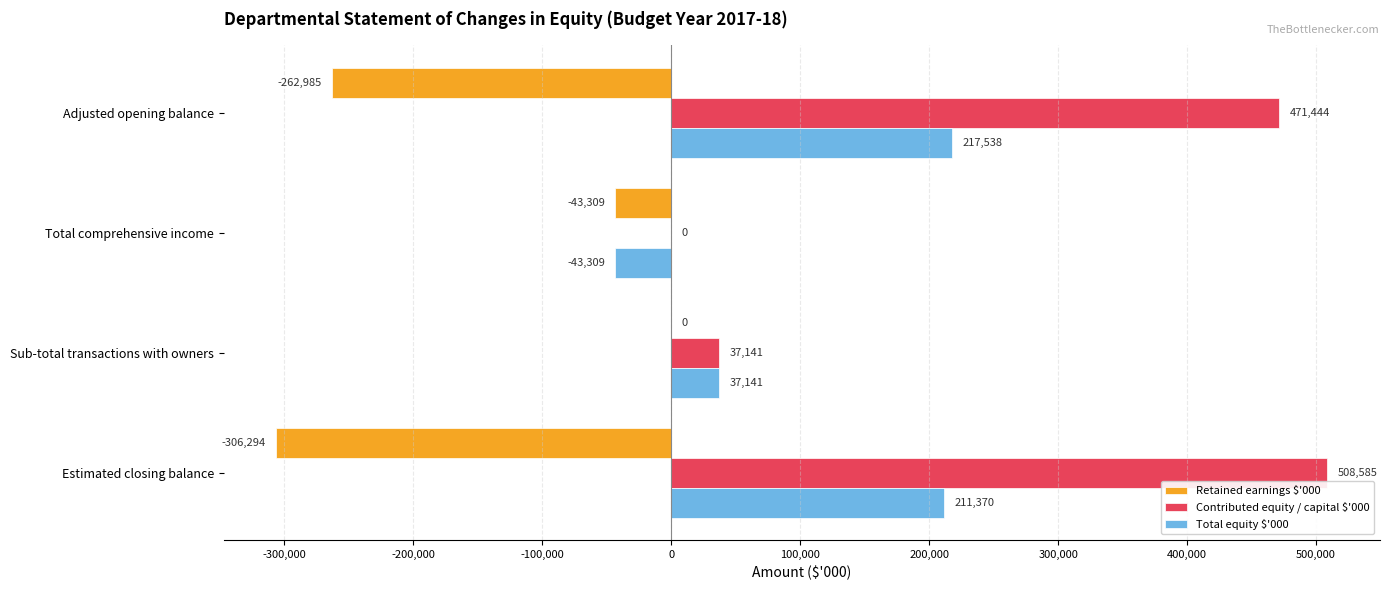

At which category is the sum across all series the highest?

Adjusted opening balance